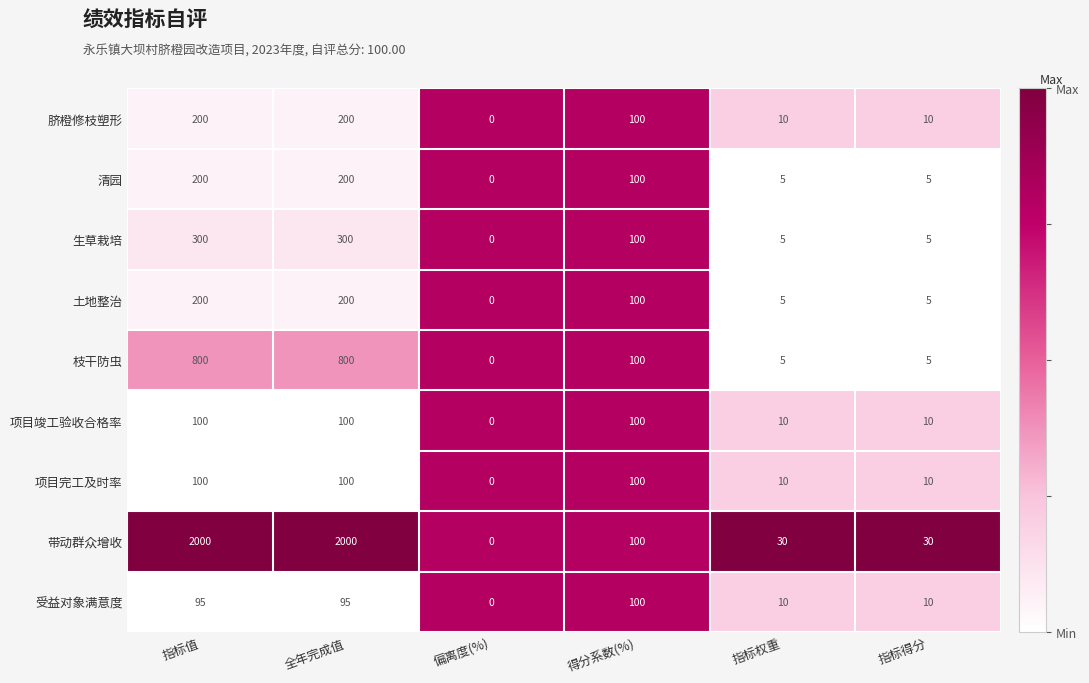

Which series changed the most between 偏离度(%) and 指标权重?

带动群众增收